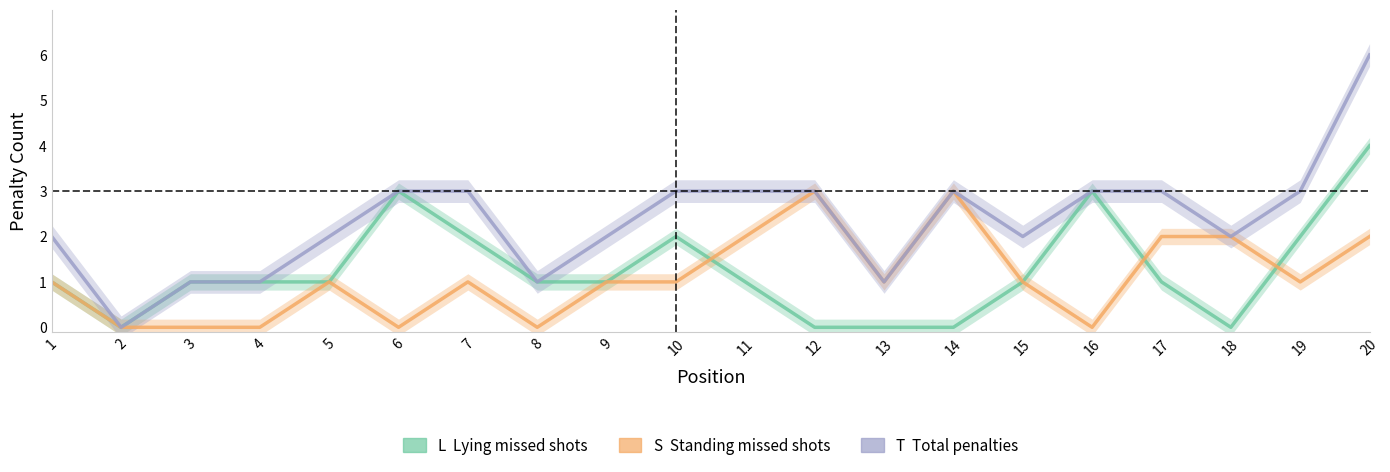

True or false: L (Lying missed) has more than 2 points higher than both neighbors.

True